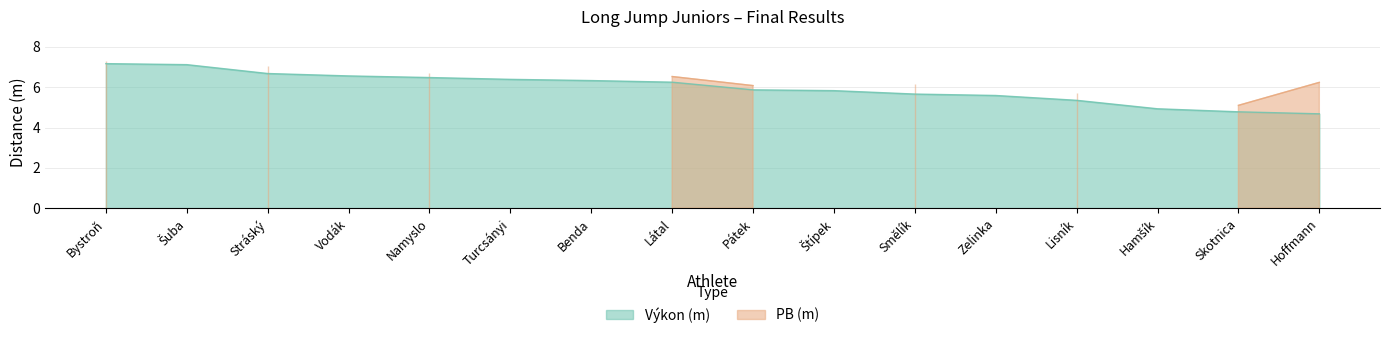

Does the chart display data point markers on the line(s)?

No